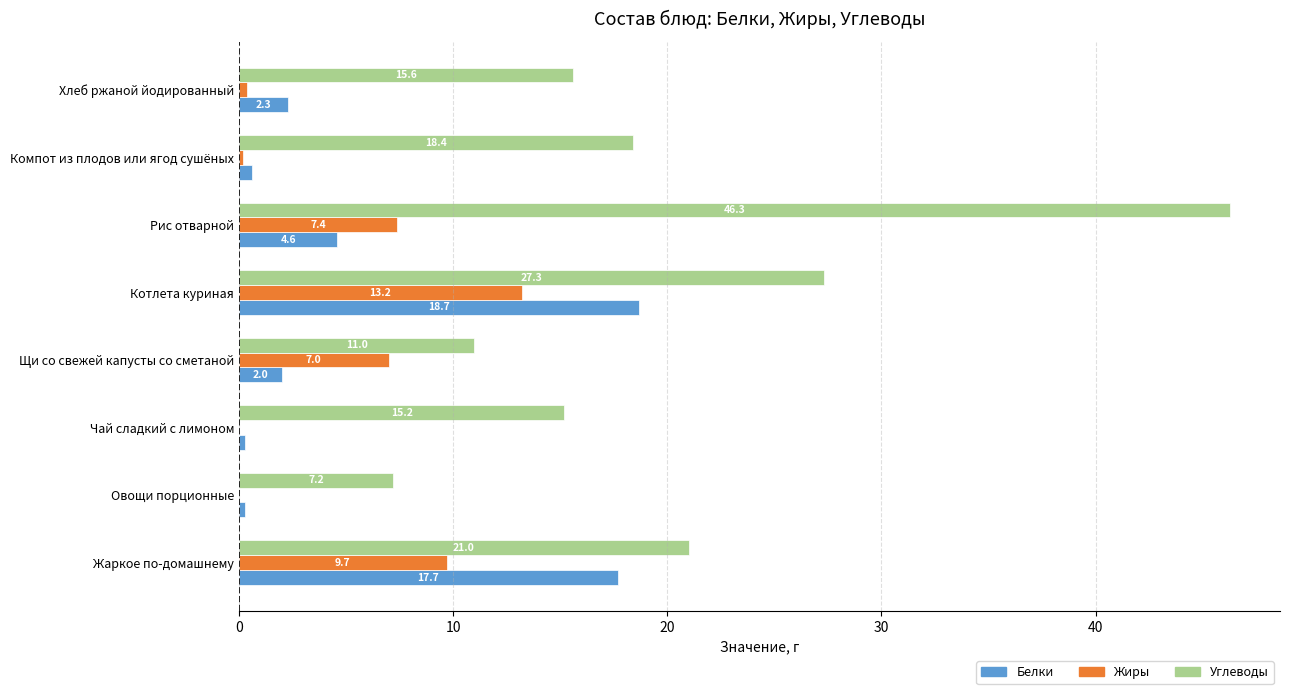

Count the number of data series in this chart.

3